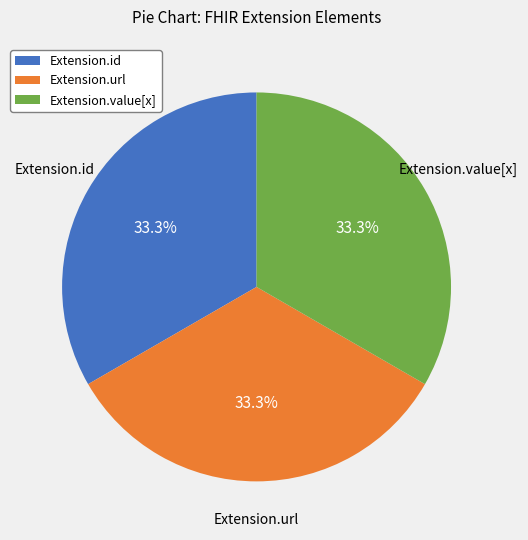

How many slices are in this pie chart?

3